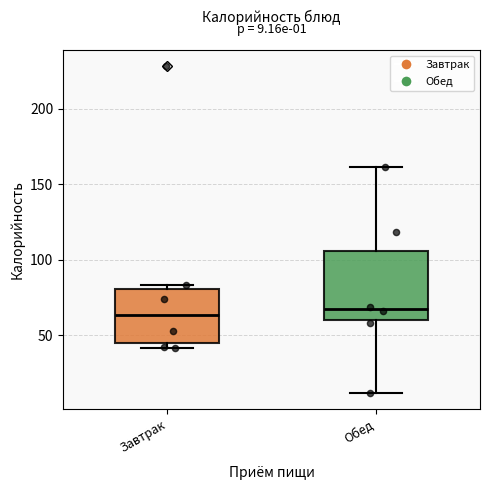

Which box is the tallest, from its lower edge to its upper edge?

Обед